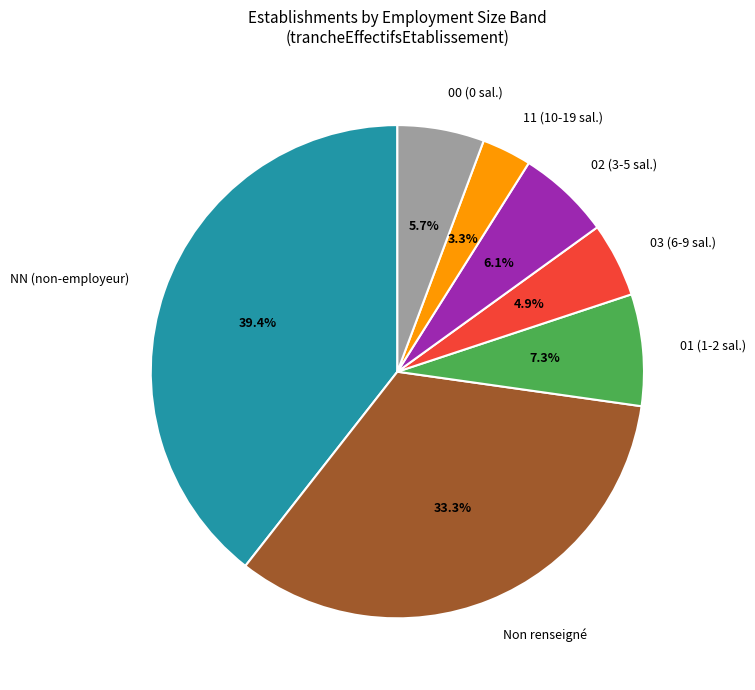

How many segments does this pie chart have?

7